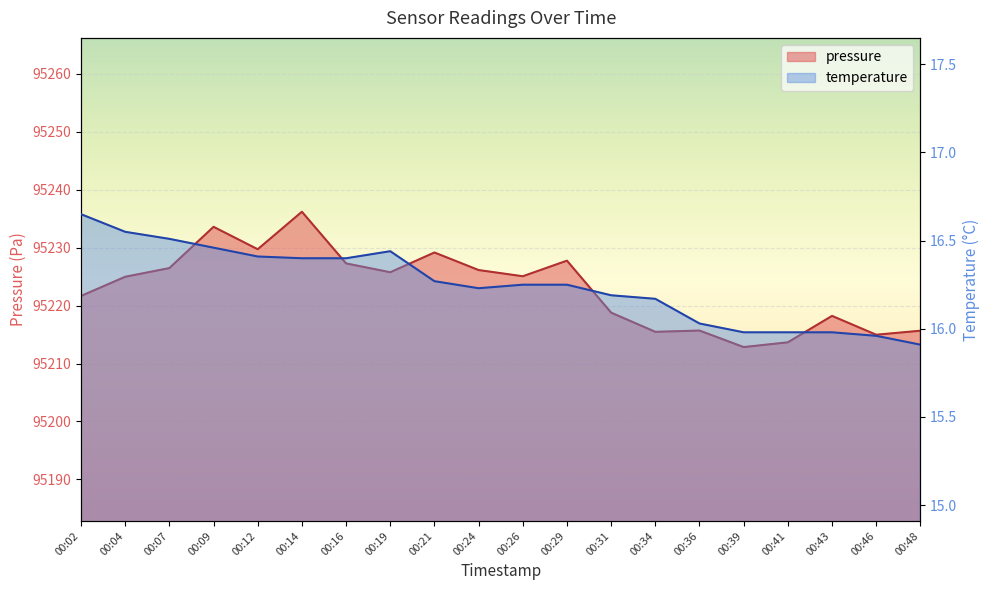

Is the value of pressure at 00:48 greater than the value of temperature at 00:21?

Yes